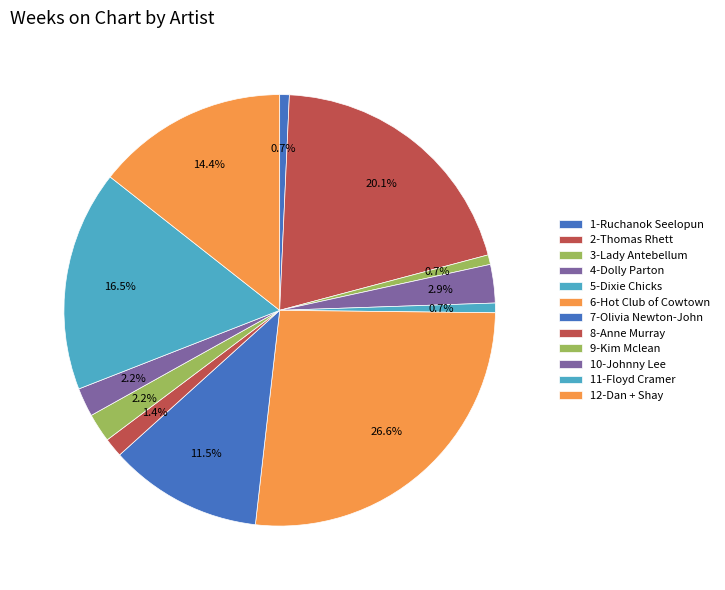

What is the total percentage of 5-Dixie Chicks and 10-Johnny Lee?

2.9%